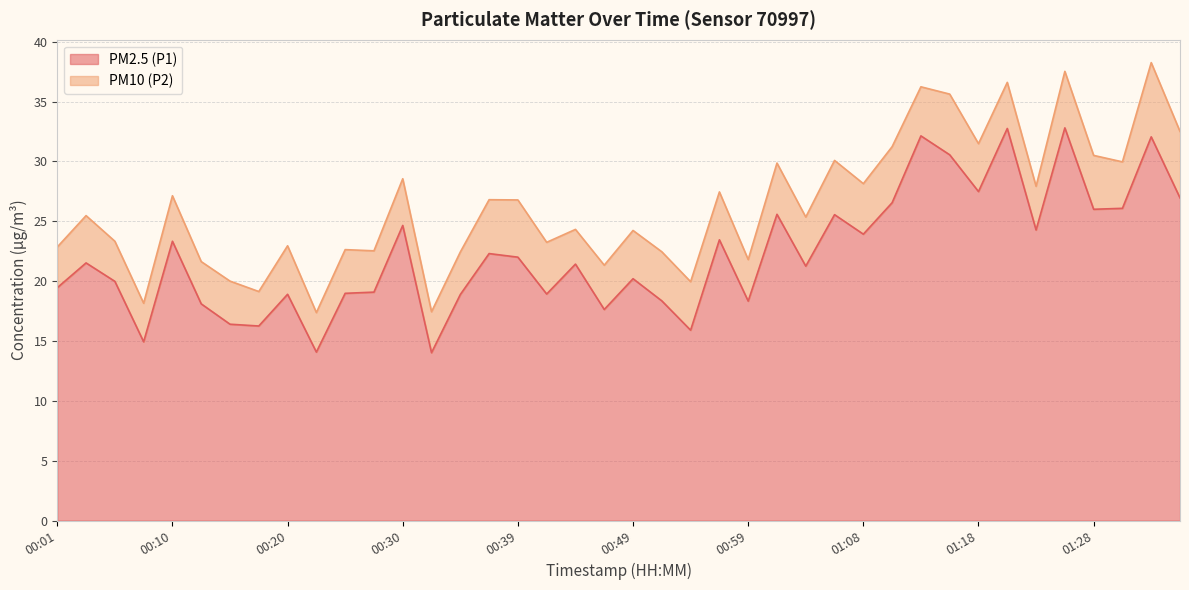

How many interior local valleys (lower than both neighbors) does the data have?

13